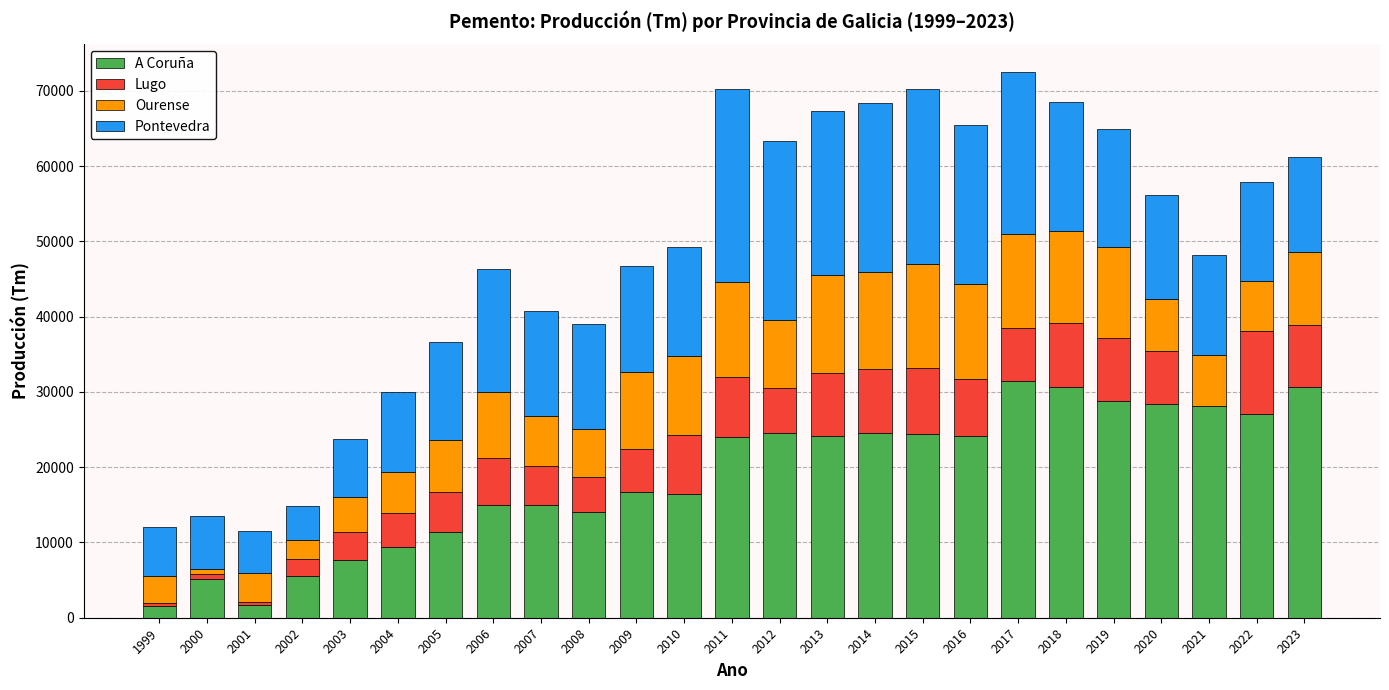

What is the highest value of the A Coruña series?

31399